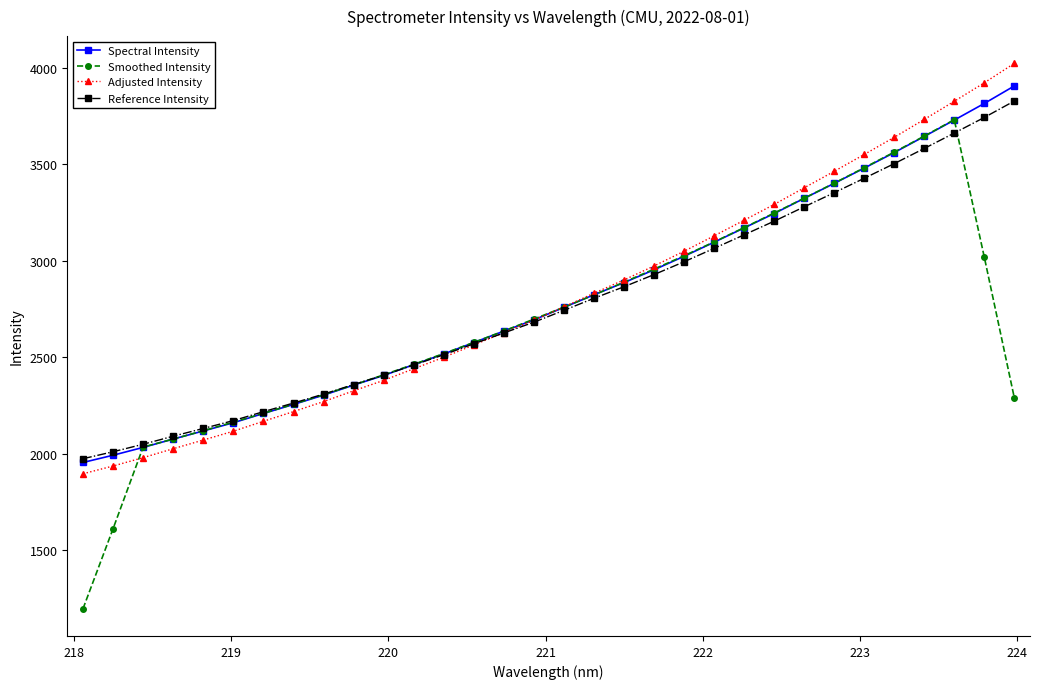

What is the sum of all Adjusted Intensity values?

89907.0